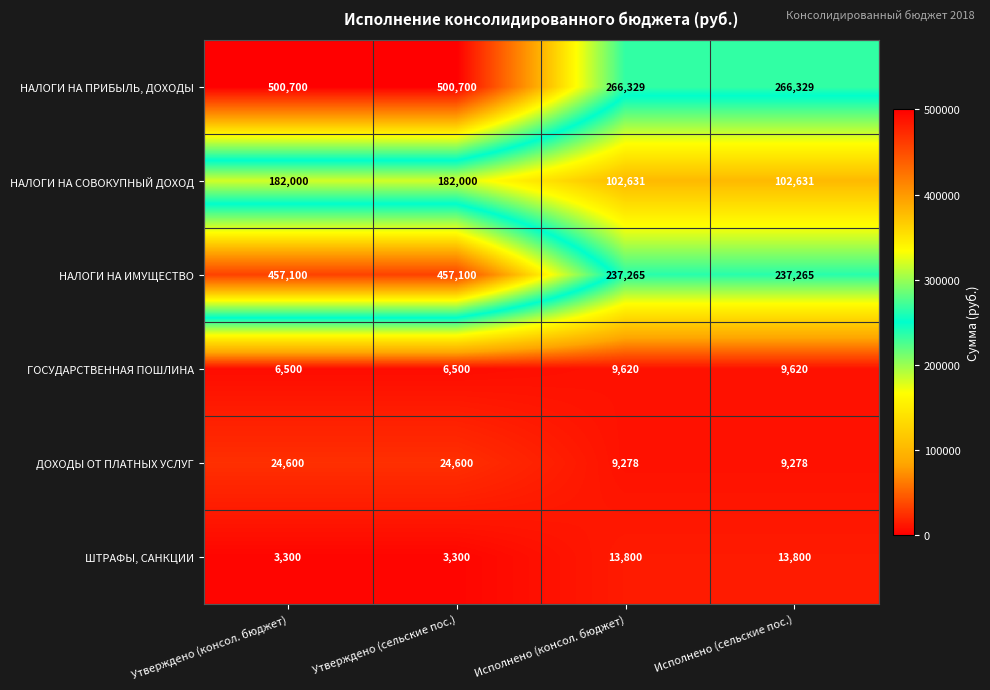

What is the maximum value for НАЛОГИ НА ИМУЩЕСТВО?

457100